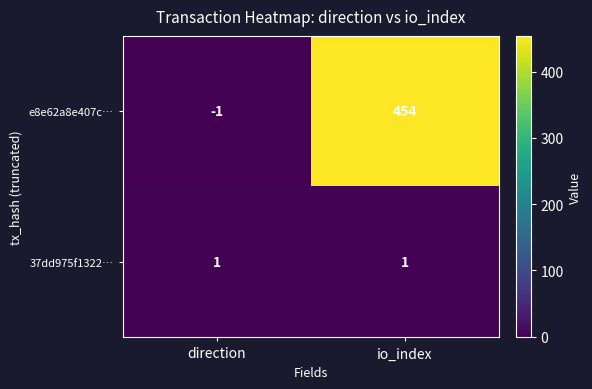

What is the sum of the e8e62a8e407c… values at io_index and direction?

453